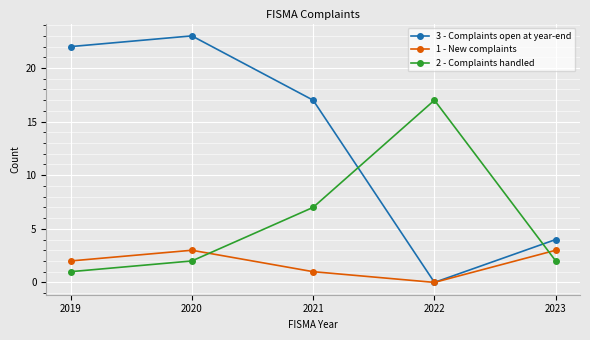

Rank the series at 2023 from lowest to highest value.

2 - Complaints handled, 1 - New complaints, 3 - Complaints open at year-end